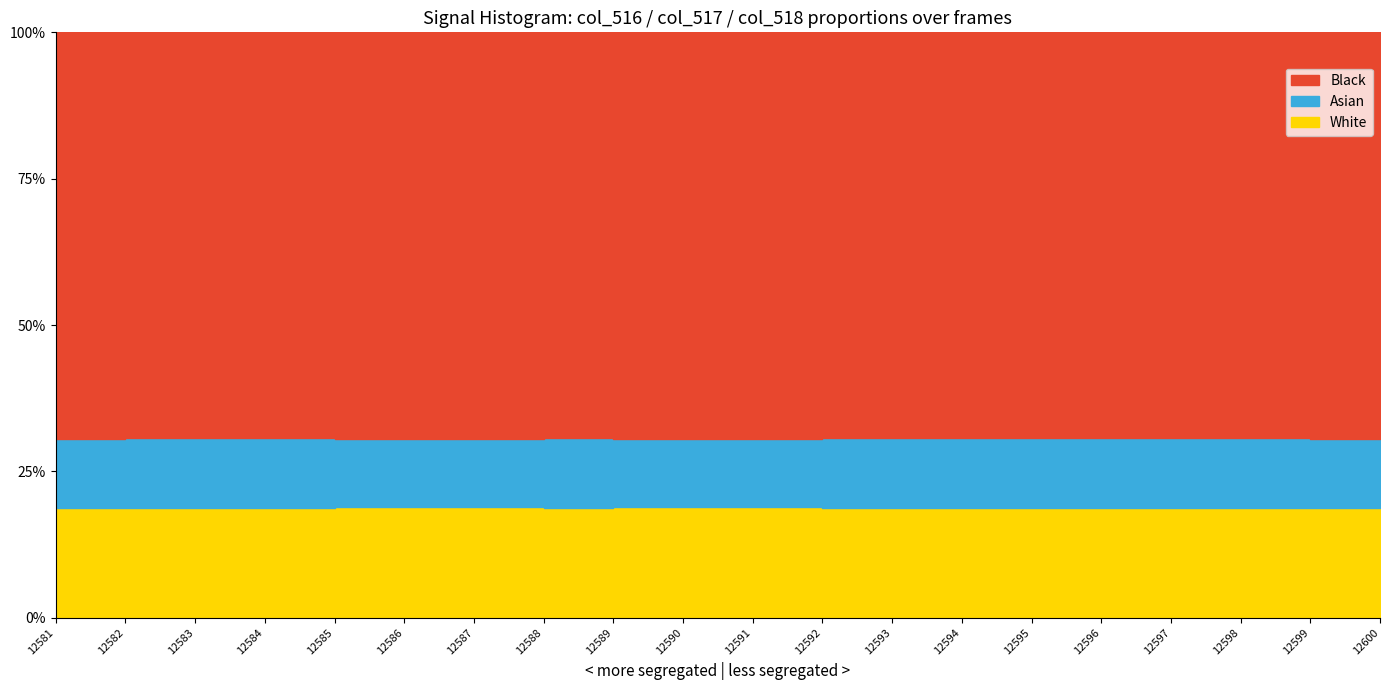

True or false: col_518 has more than 2 interior local peaks.

False